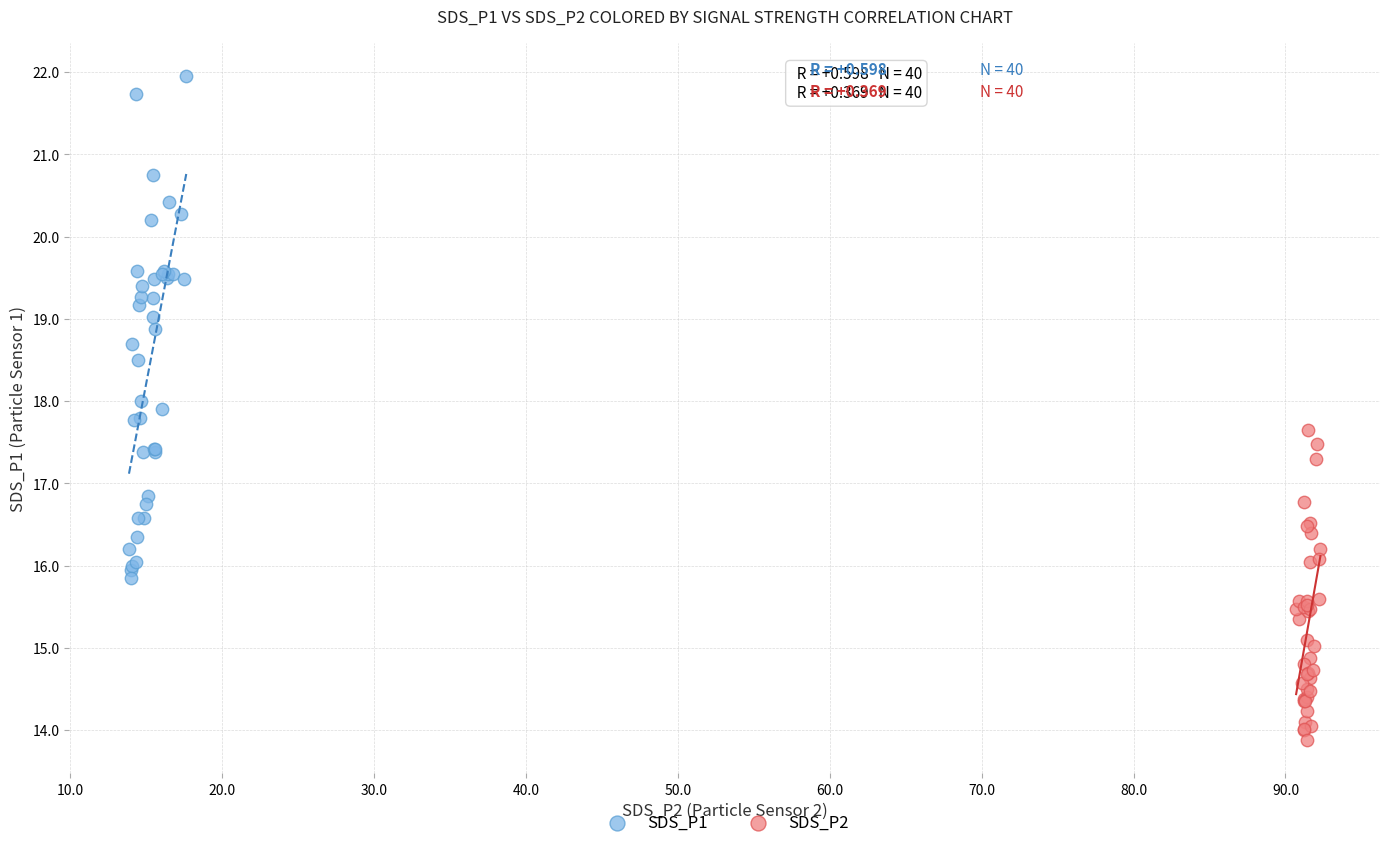

Which series reaches the minimum Y coordinate?

SDS_P2